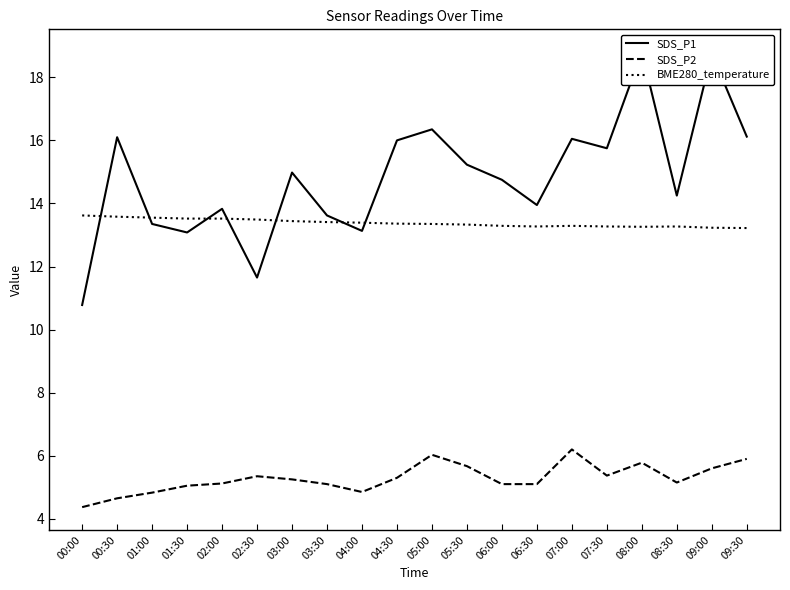

How many distinct data groups are displayed?

3